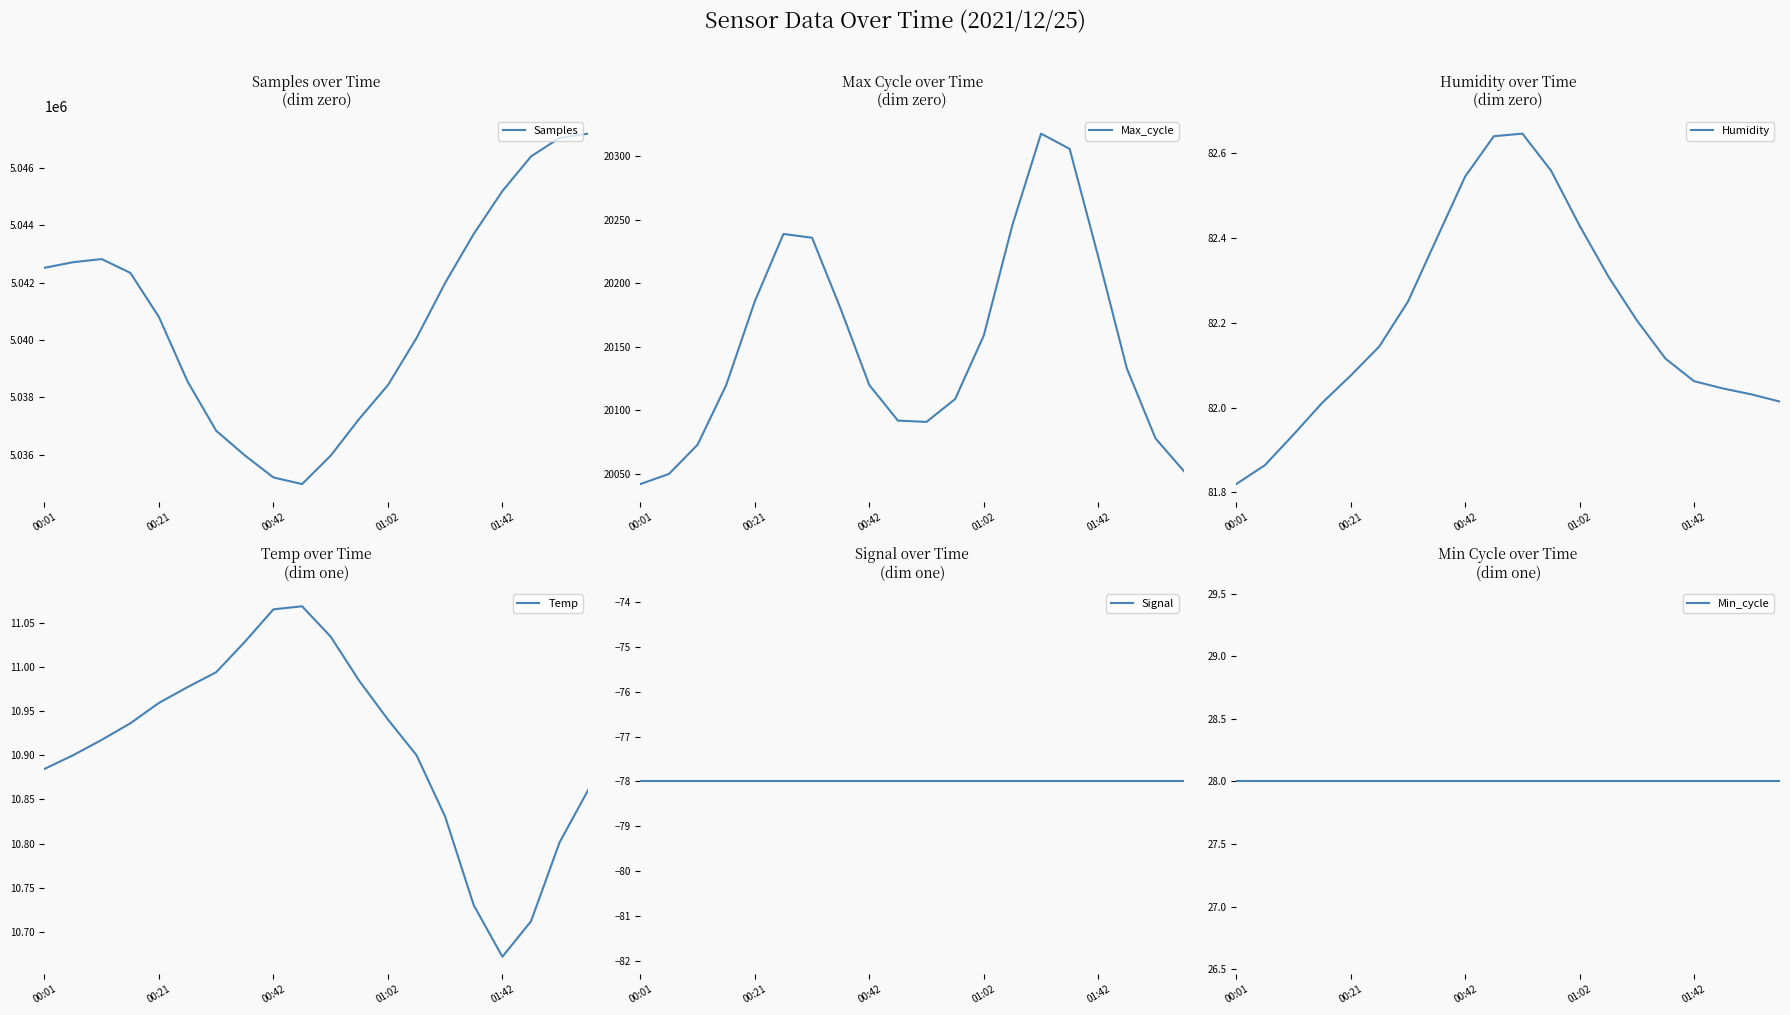

Is it true that Min_cycle equals 28.0 at 19?

True